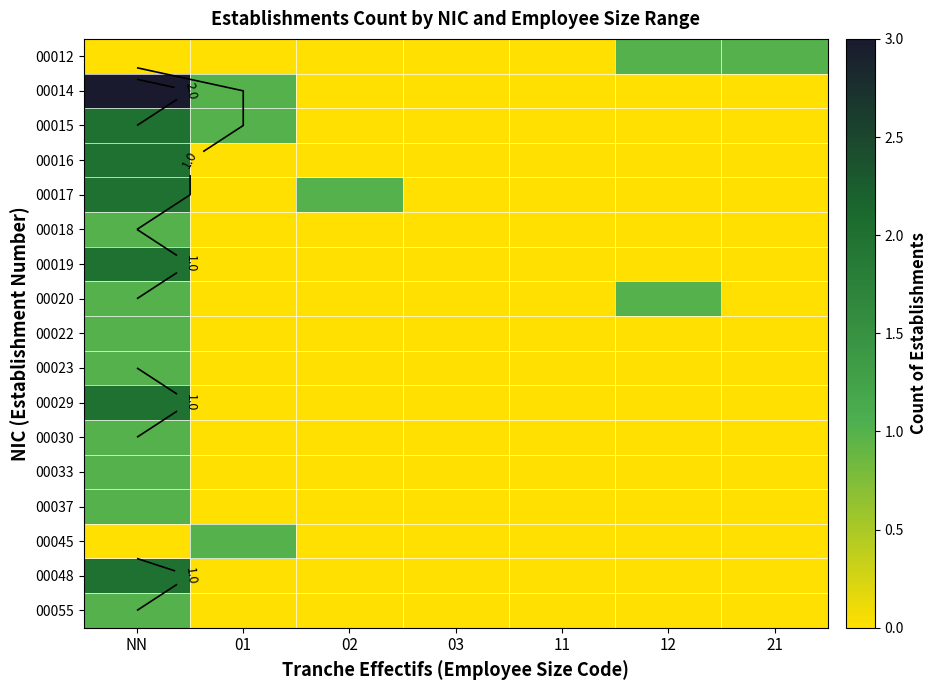

What is the total value across all series at NN?

23